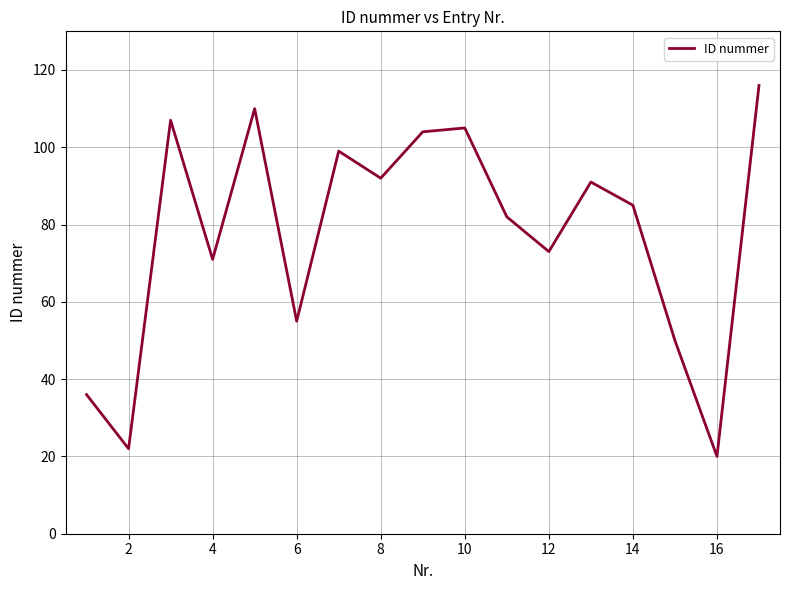

What is the minimum value shown in the chart?

20